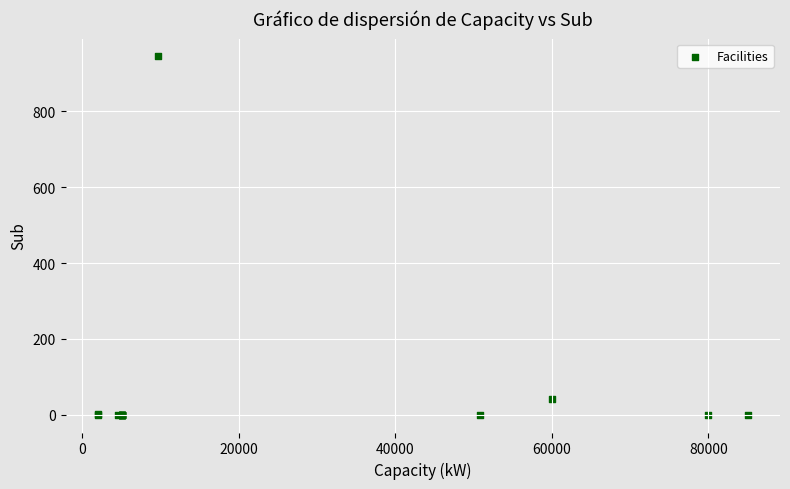

What Y value in the scatter plot is closest to 472?

42